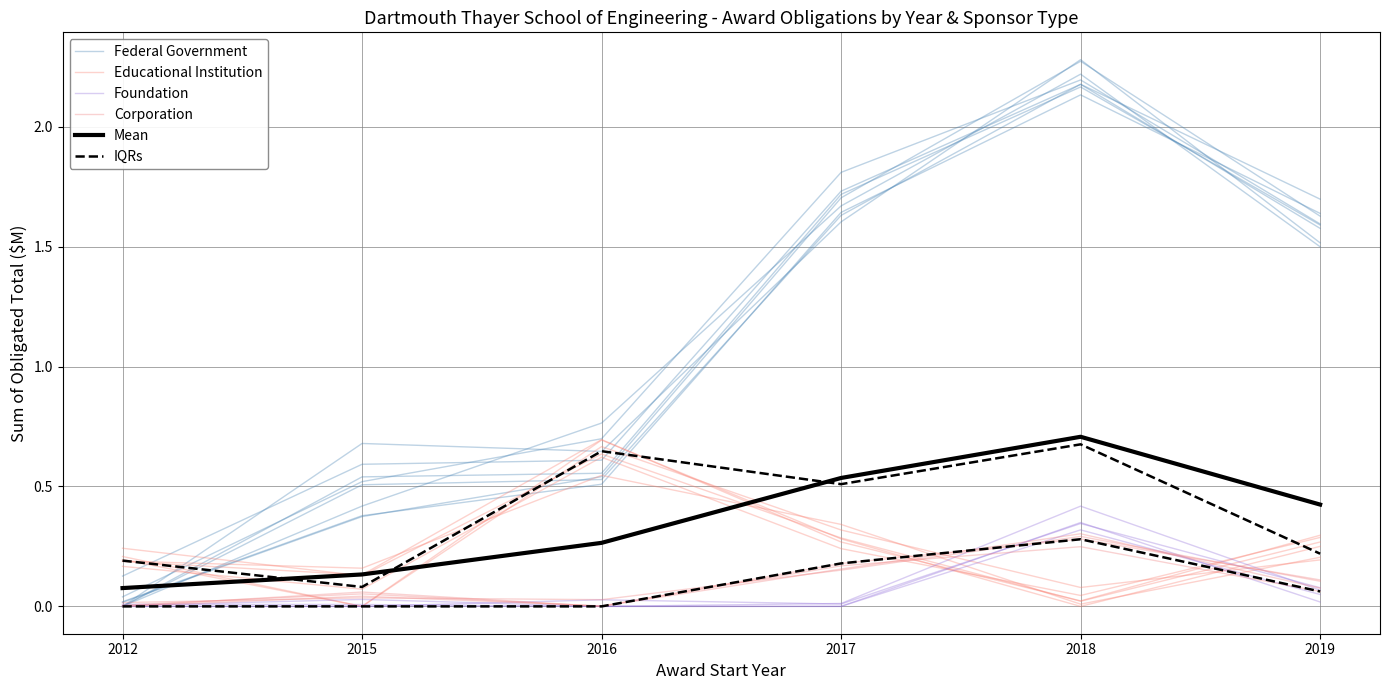

How many series are shown in this chart?

6